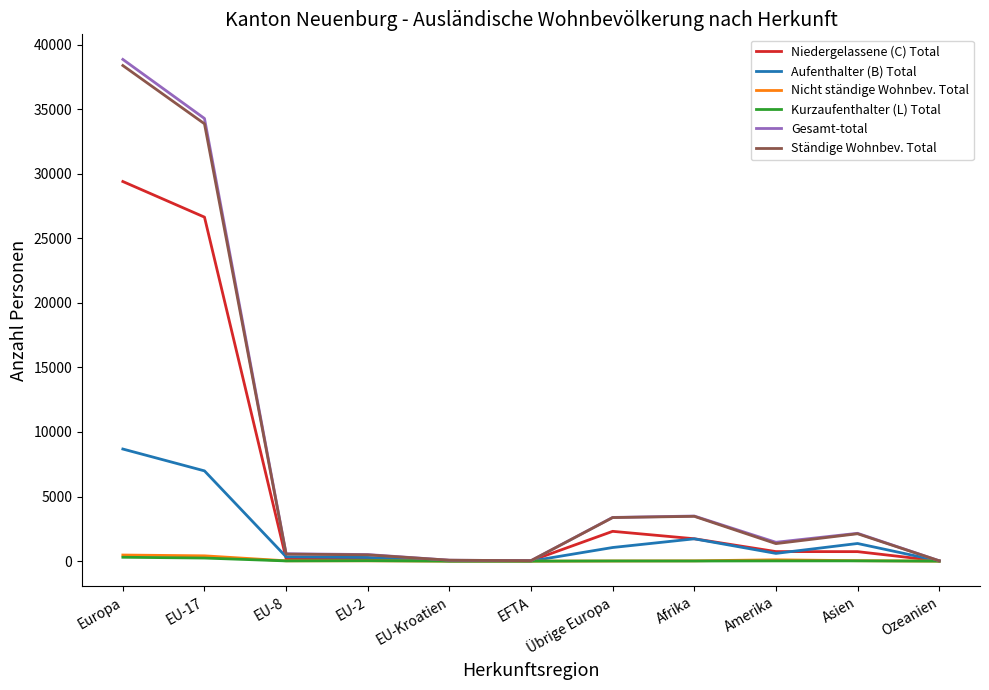

Is it true that Aufenthalter (B) Total equals 1727 at Afrika?

True